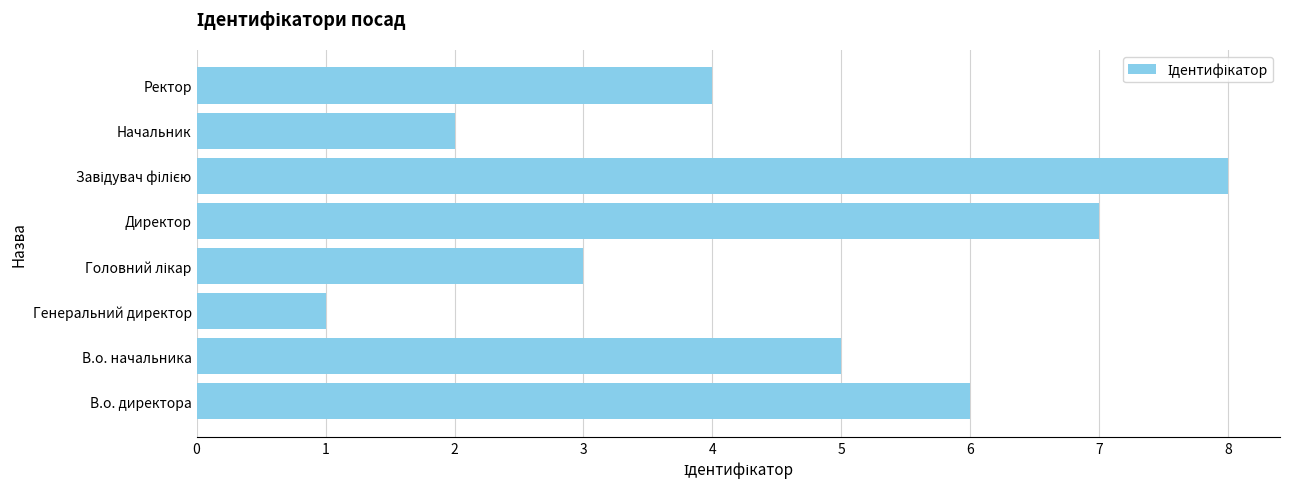

Read the value at В.о. директора.

6